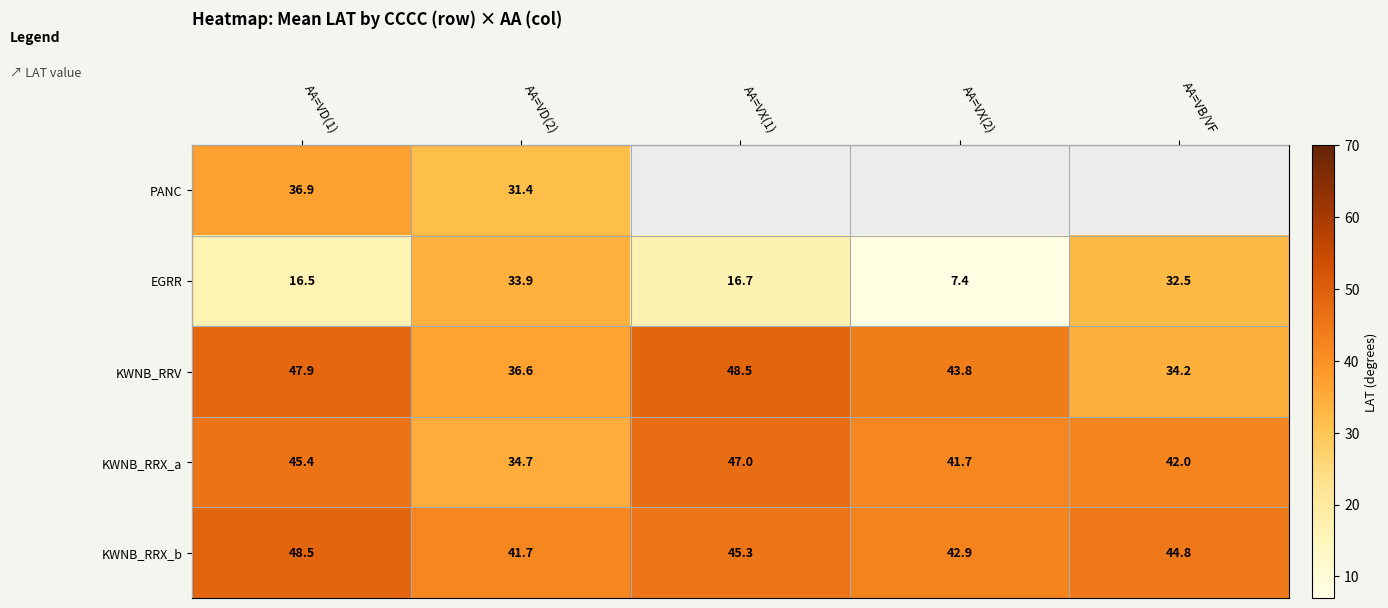

True or false: KWNB_RRV has a value of 67.3 at AA=VX(2).

False